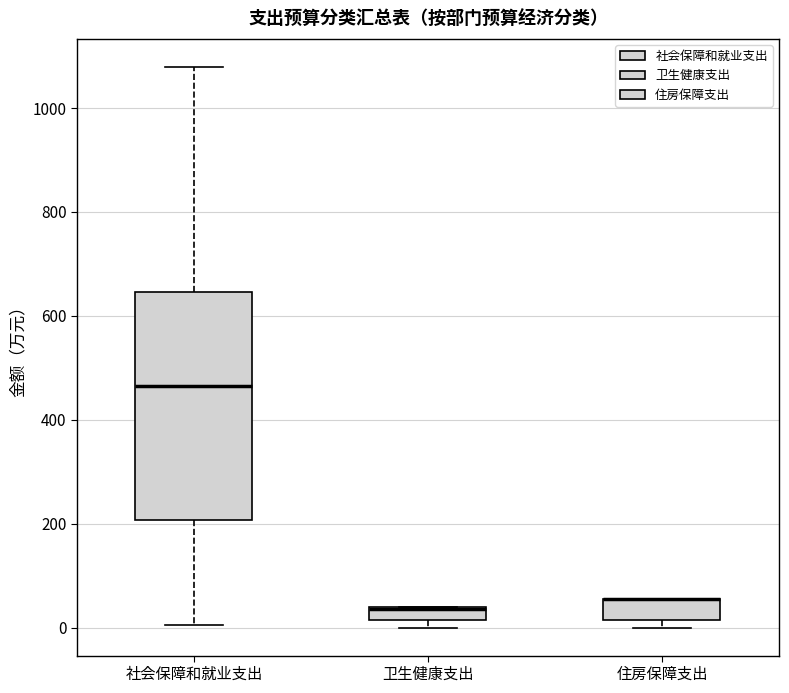

Where is the lower edge of the box for 卫生健康支出 on the y-axis? The values are not printed on the chart, so give them approximately, as read against the axis.

20